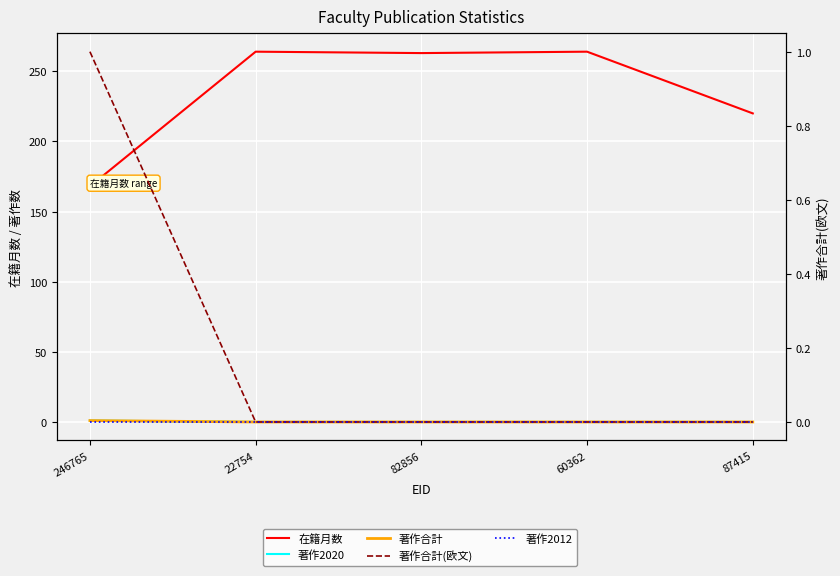

Which has a higher value, 82856 or 246765?

82856